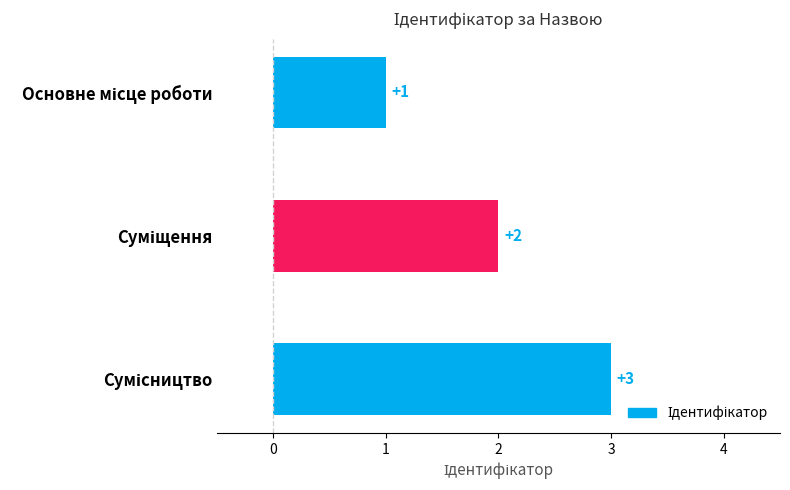

How many data points does each series have?

3